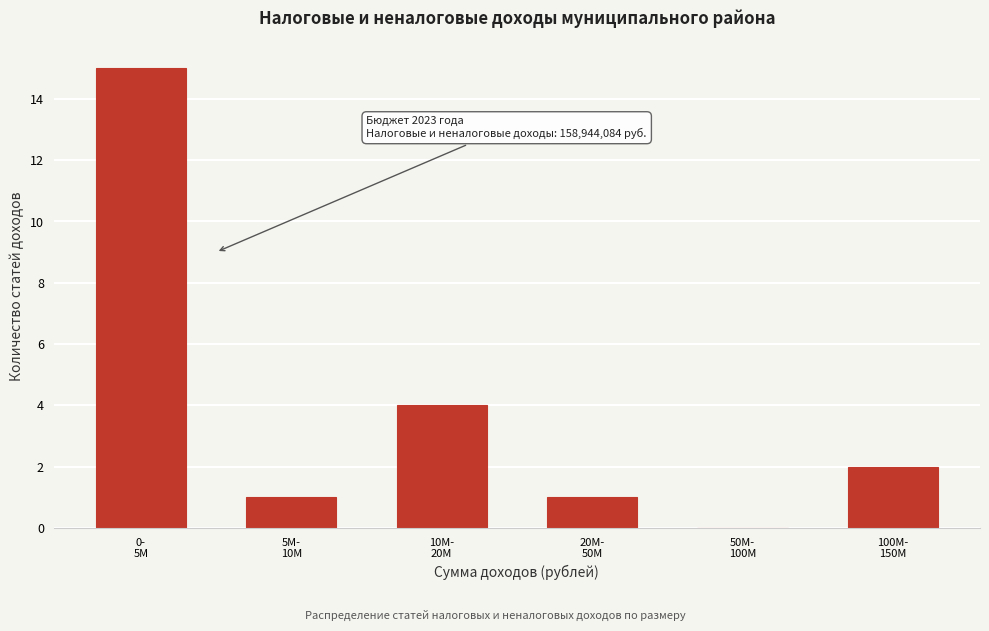

What is the sum of all values?

23